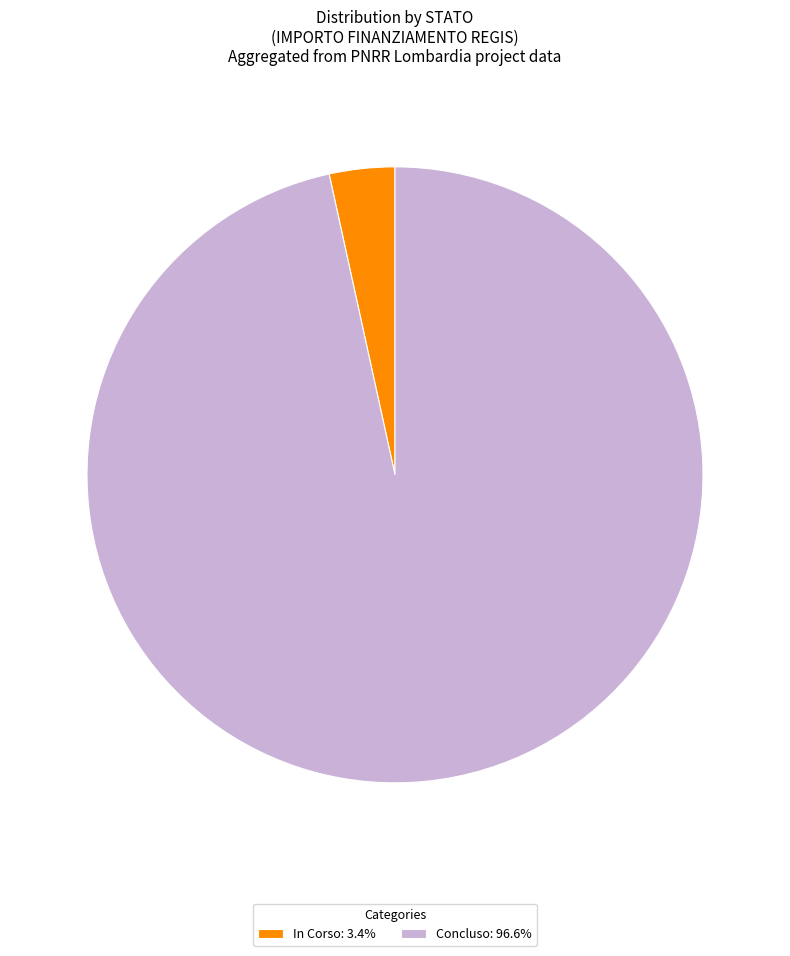

Is there a majority slice in this chart?

Yes